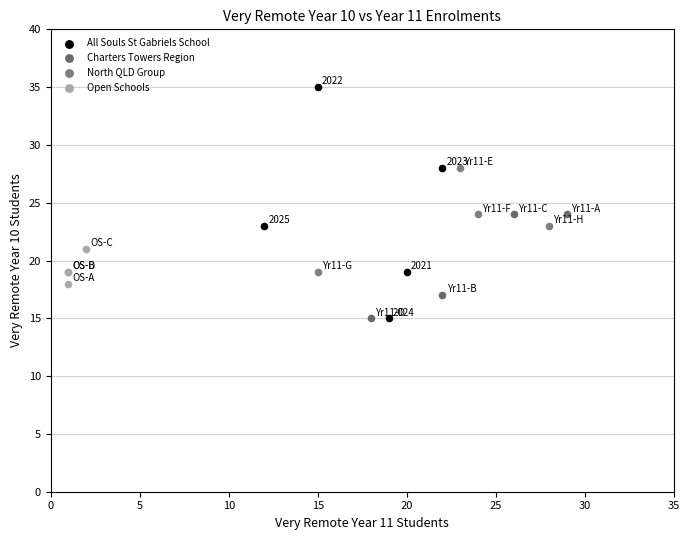

Which series has the largest Y range (max minus min)?

All Souls St Gabriels School